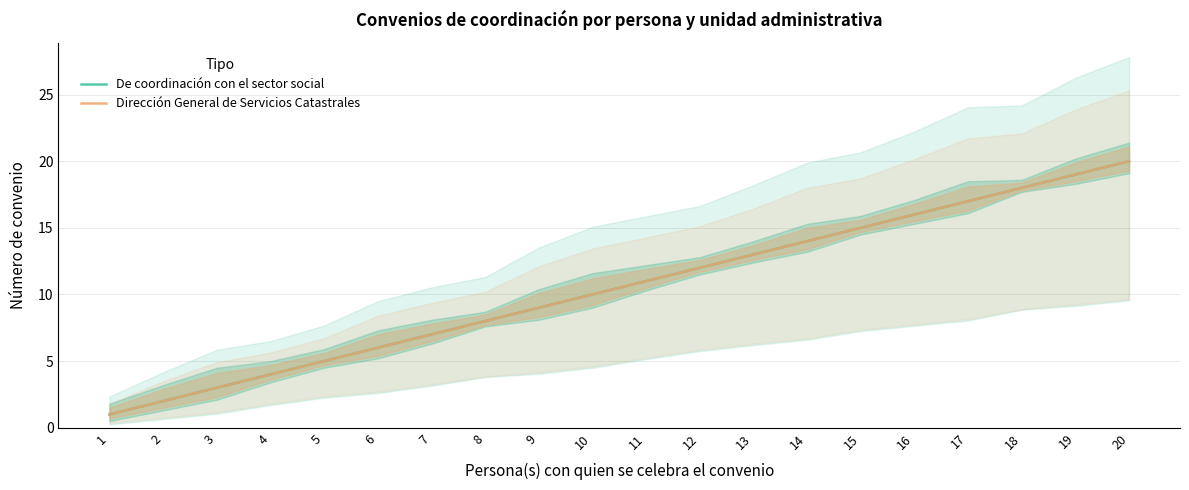

At which label does De coordinación con el sector social reach its minimum?

1